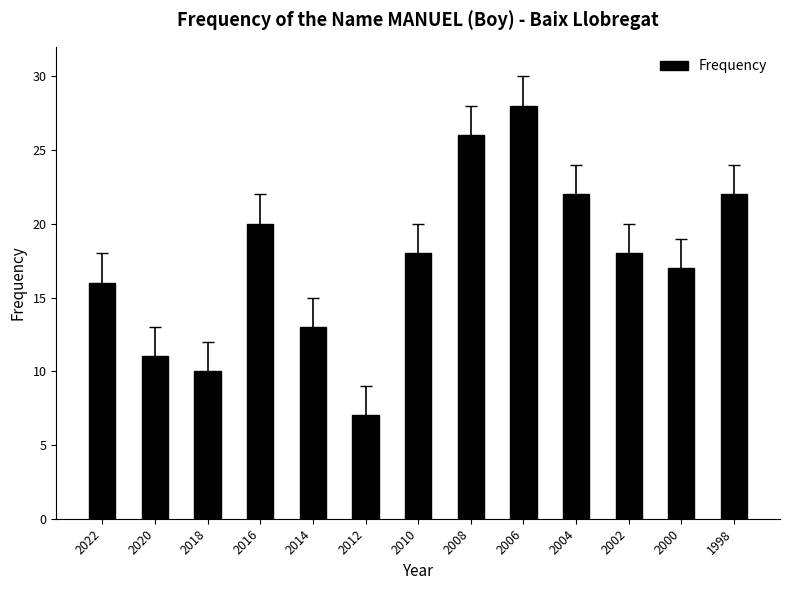

How many bars are there in total?

13